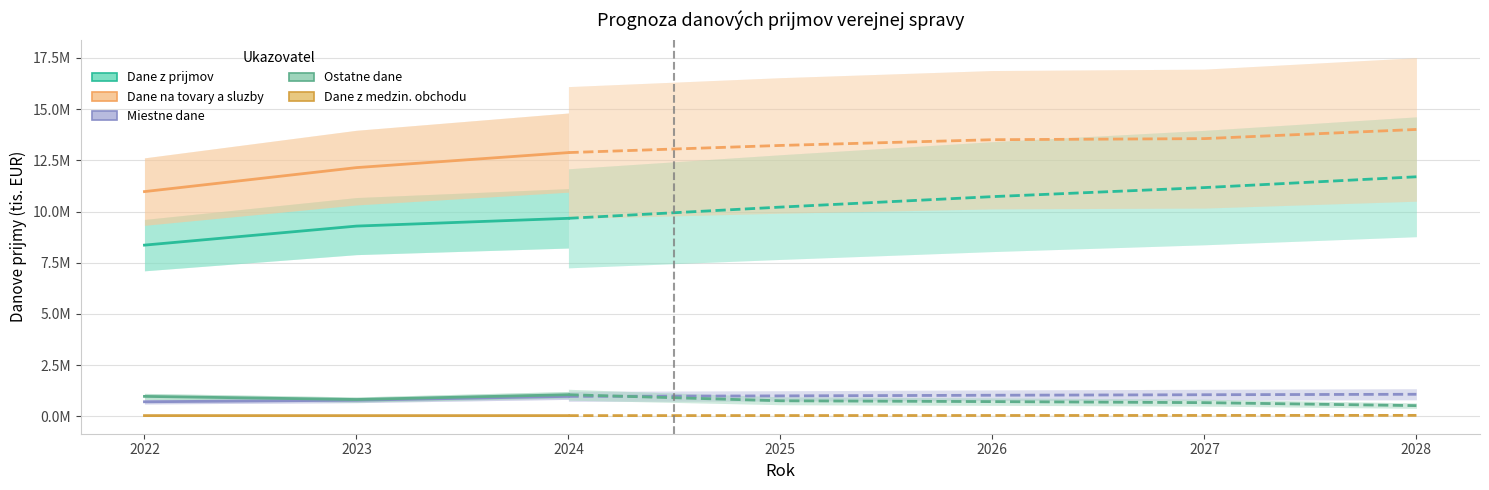

What is the average value of the Miestne dane series?

827827.3